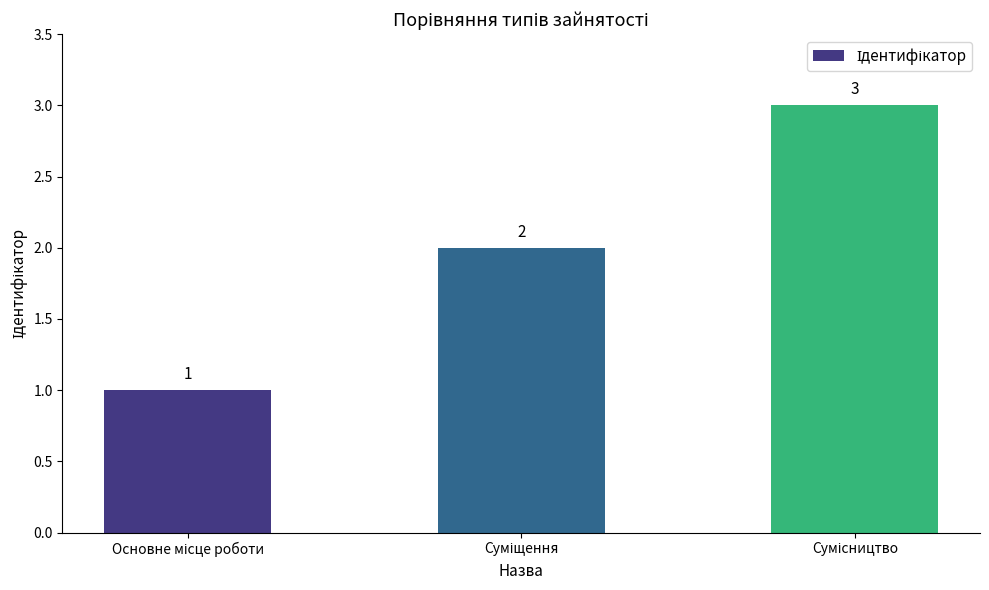

What is the maximum value shown in the chart?

3